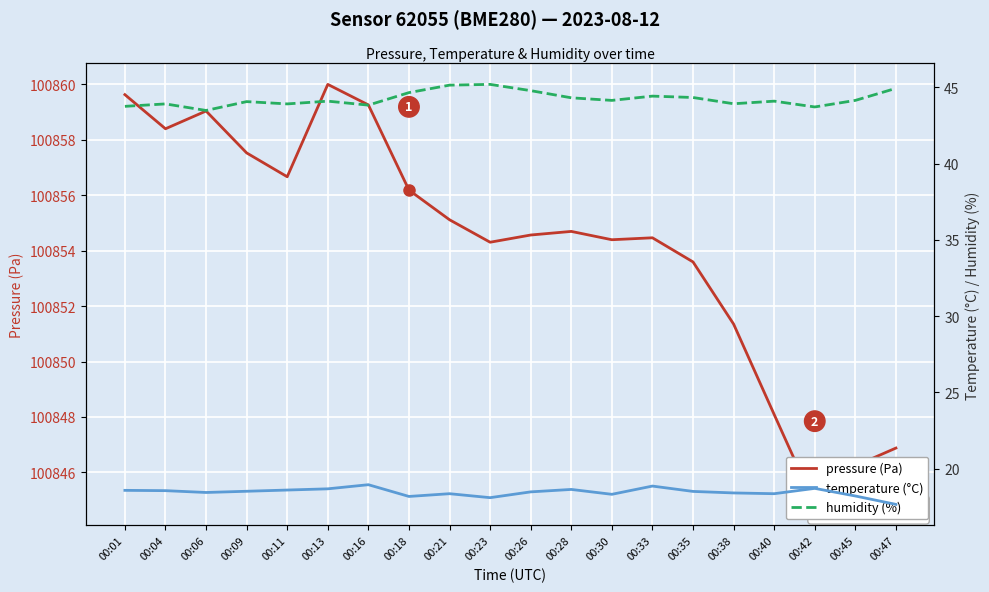

What is the sum of the pressure (Pa) values at 00:30 and 00:42?

201699.2